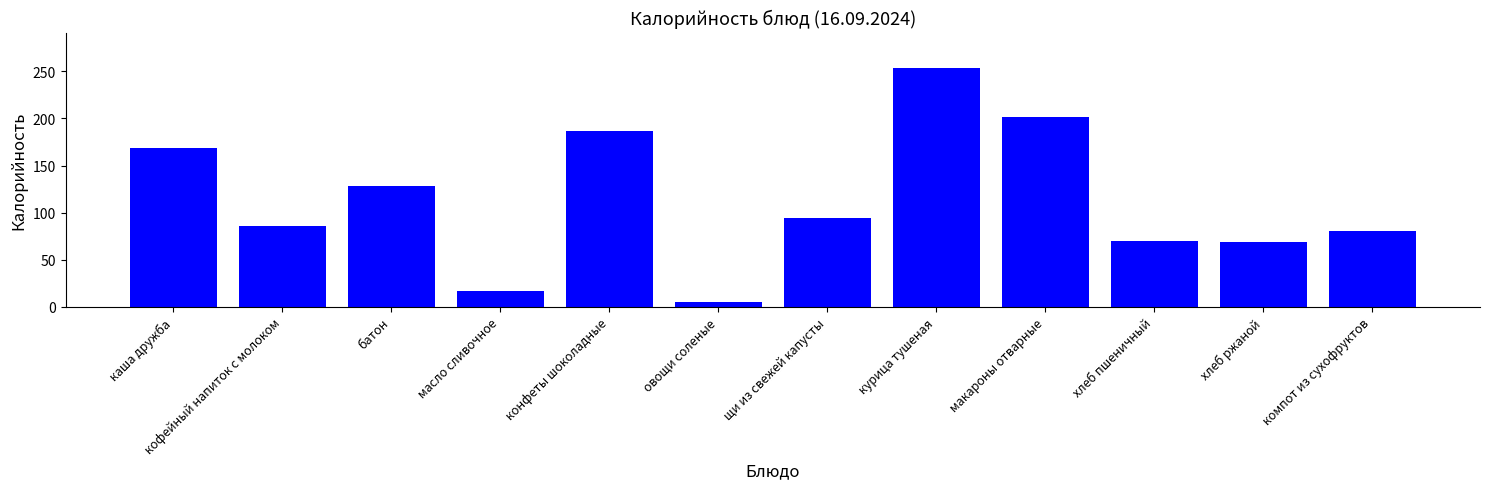

At which label is the value closest to 129?

батон